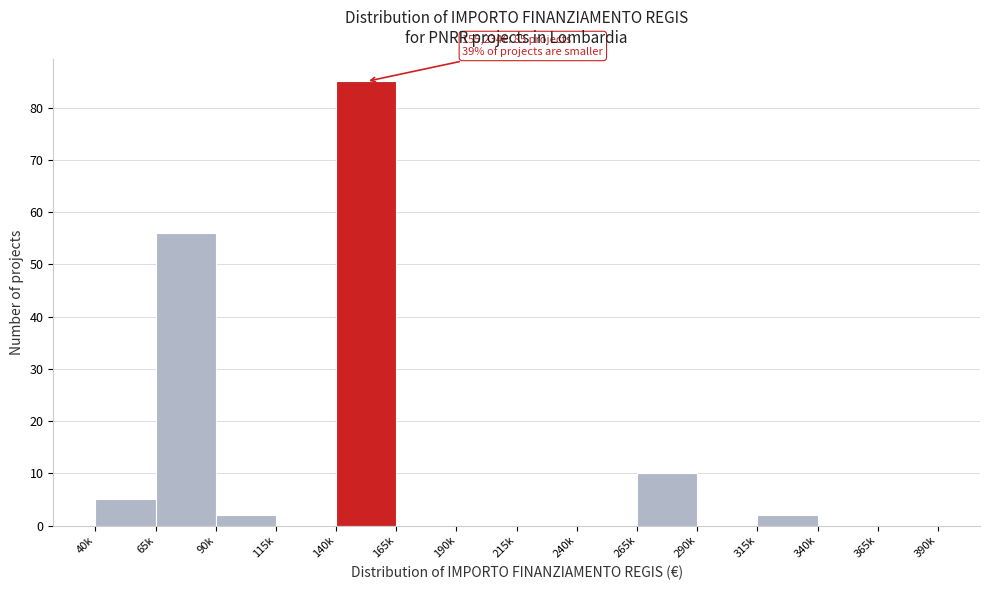

Reading left to right, transcribe all the data shown in this chart.

40k=5	65k=56	90k=2	115k=0	140k=85	165k=0	190k=0	215k=0	240k=0	265k=10	290k=0	315k=2	340k=0	365k=0